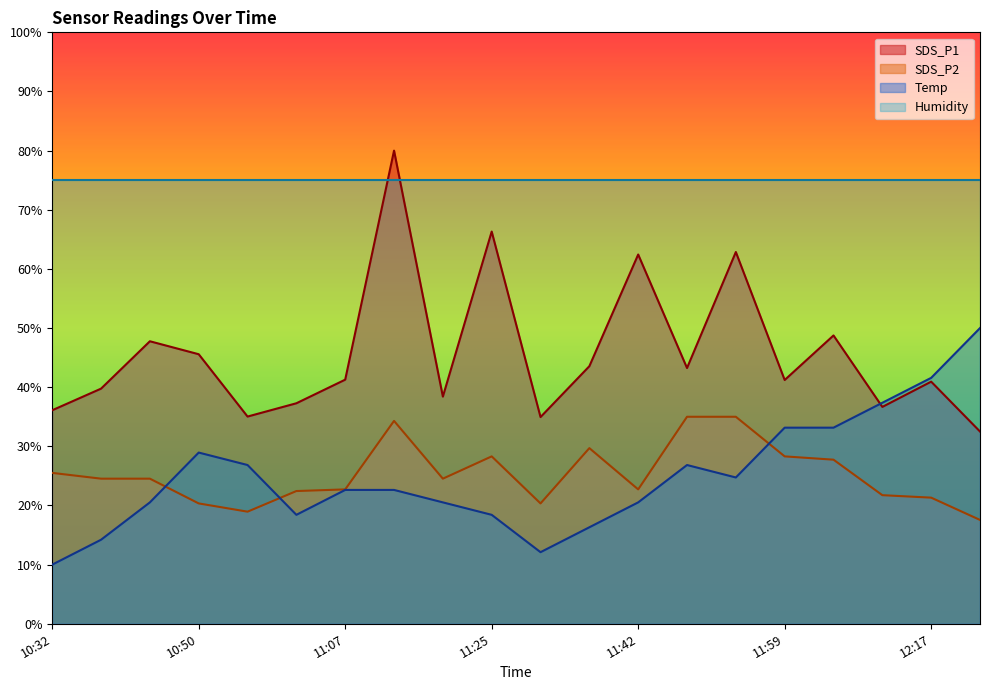

What is the difference between the maximum and minimum values in the SDS_P1 series?

47.5